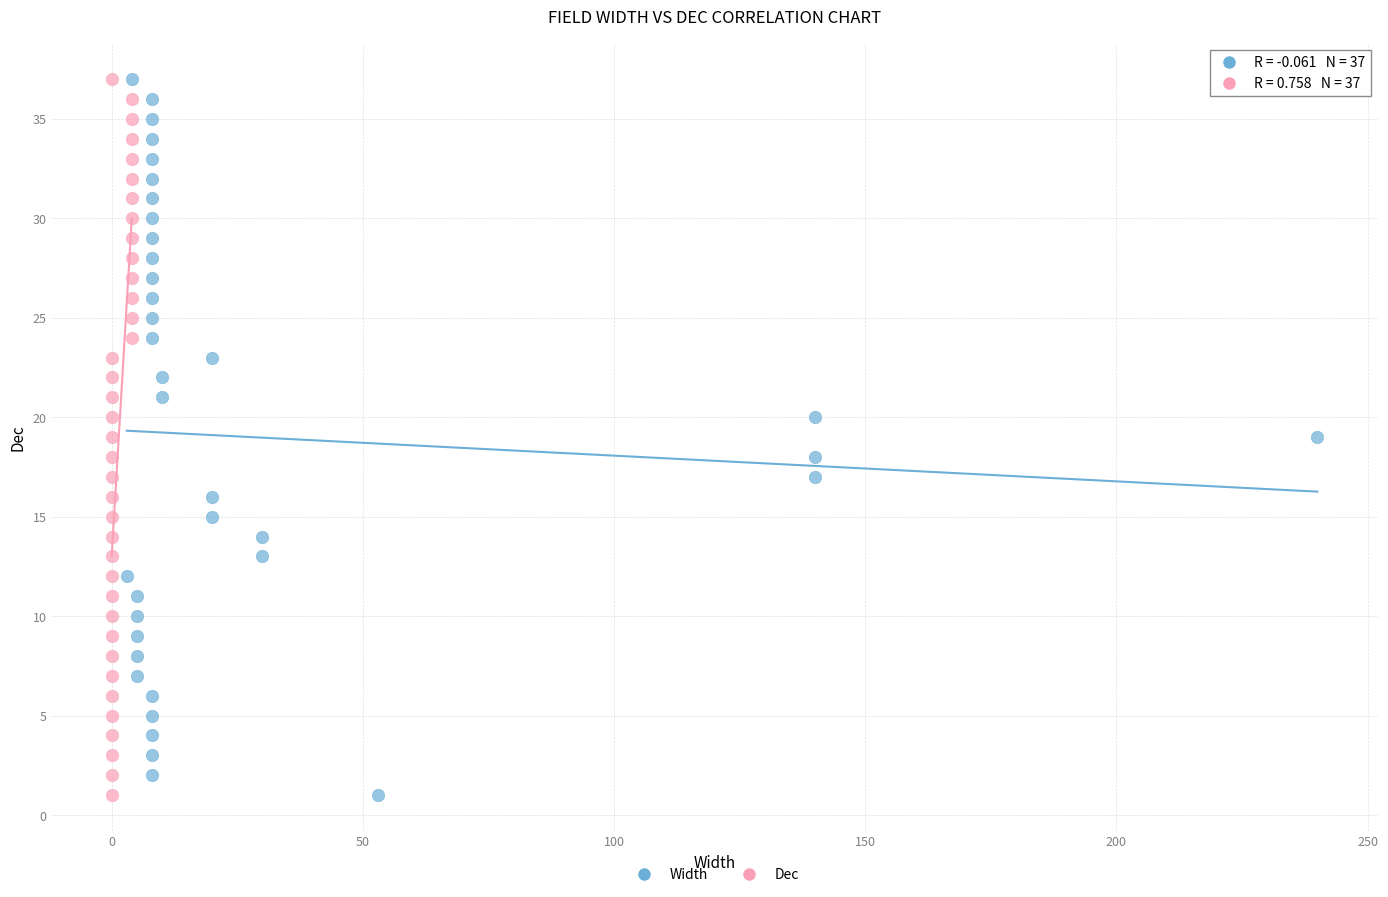

What are all the series names shown in the legend?

Width, Dec